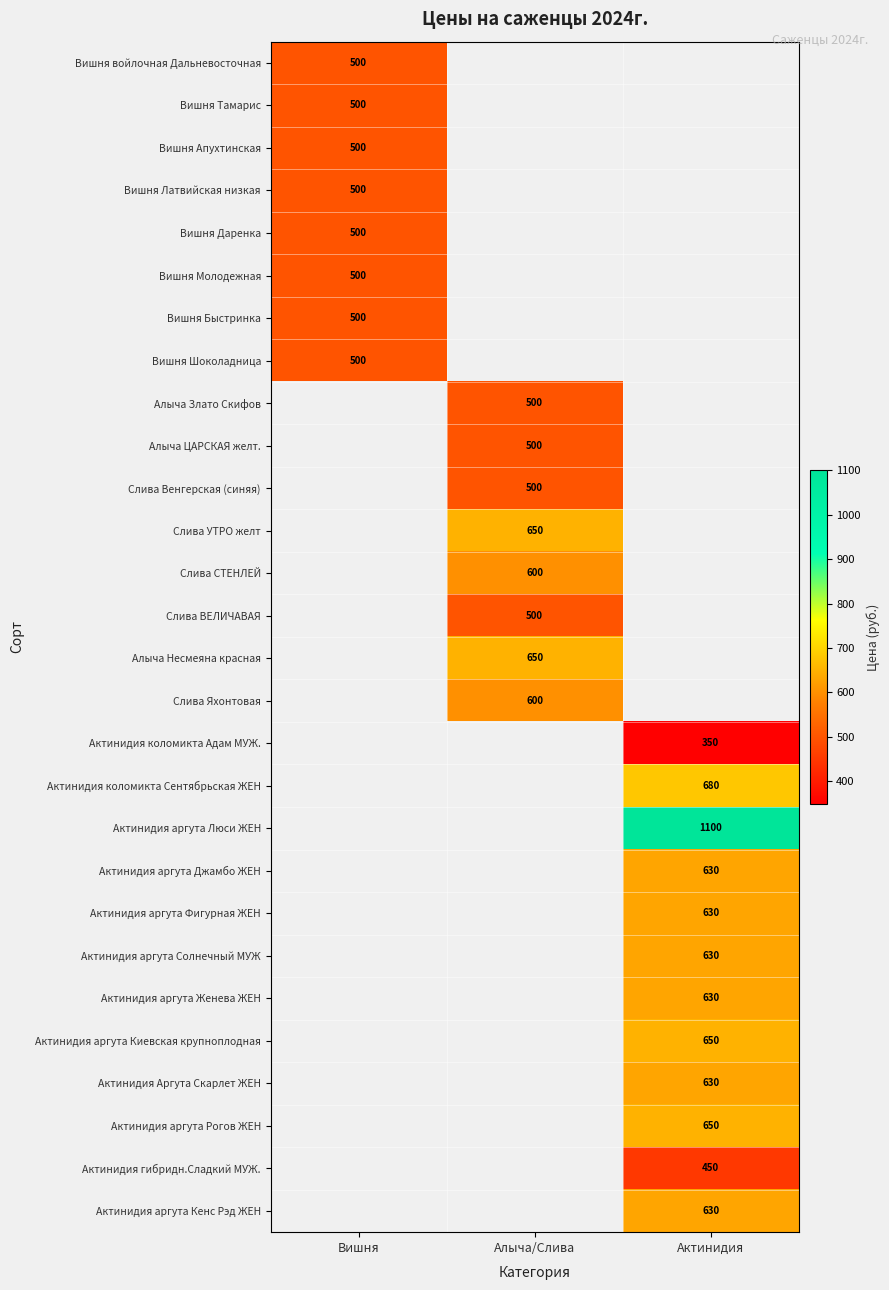

True or false: Актинидия аргута Кенс Рэд ЖЕН has a value of 630 at Актинидия.

True